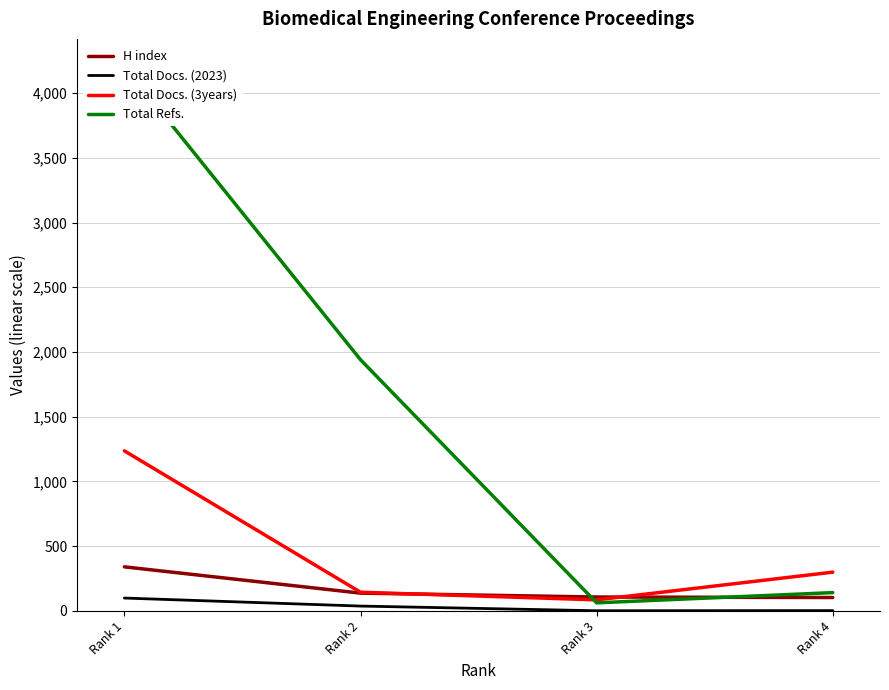

True or false: Total Docs. (2023) and Total Docs. (3years) cross at least once.

False